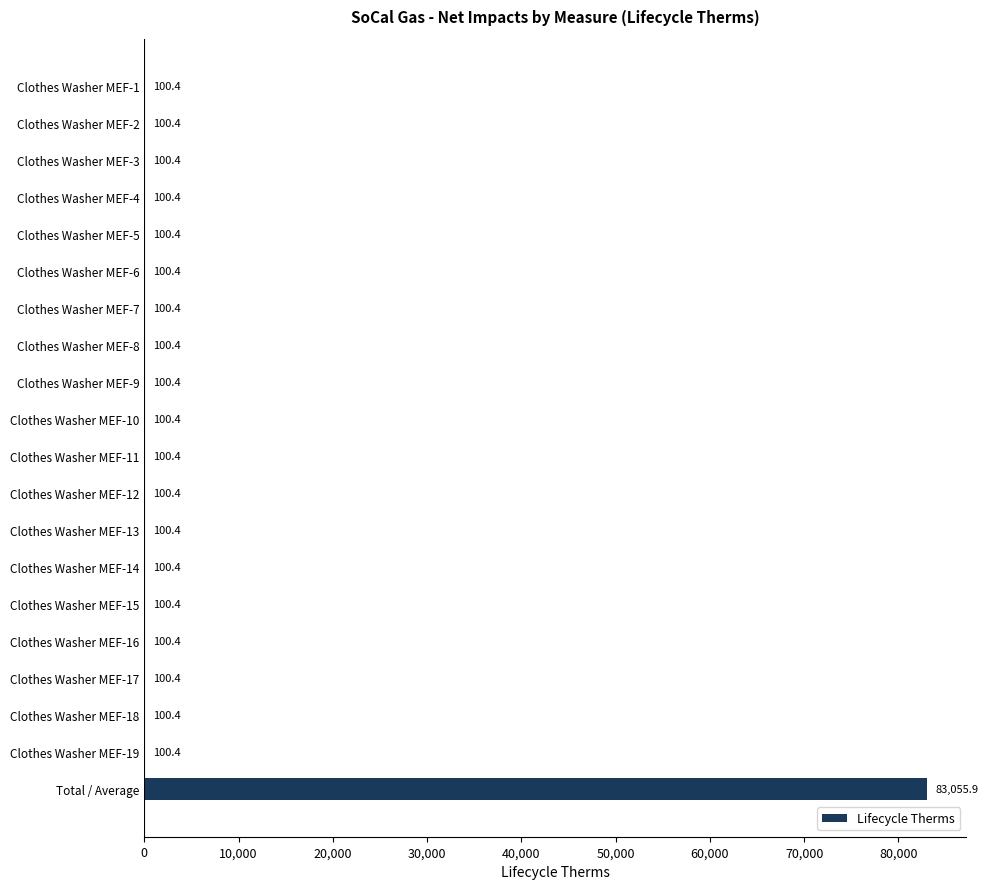

Approximately how many times larger is the value at Clothes Washer MEF-1 compared to Clothes Washer MEF-9?

1.0